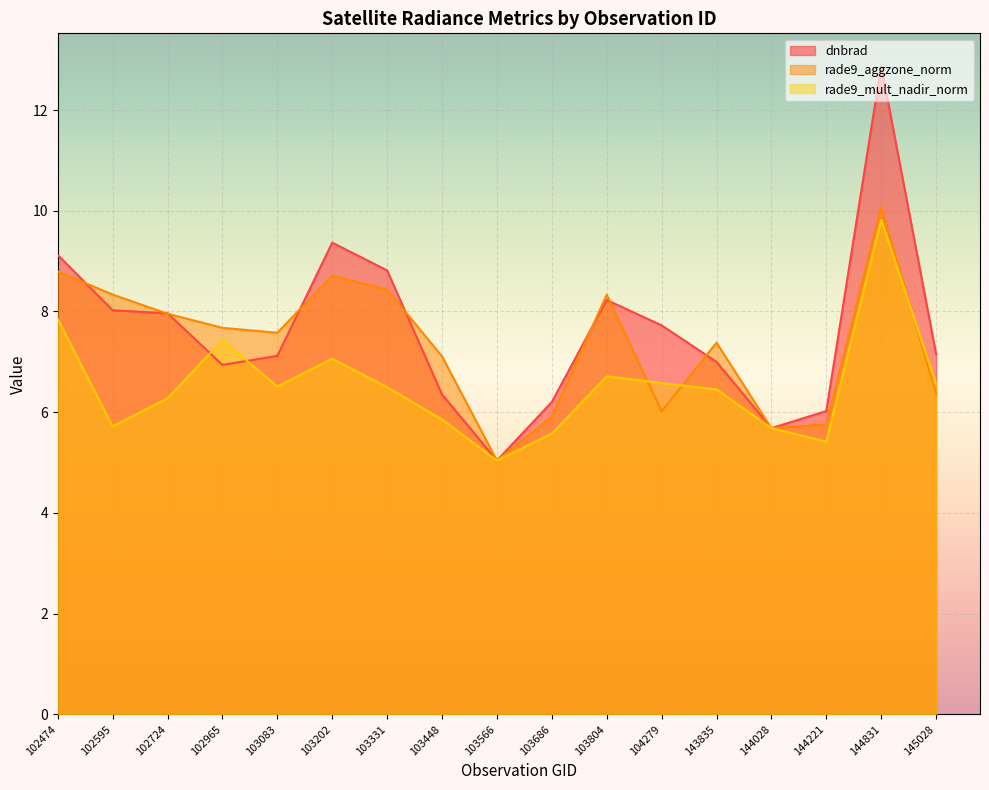

List the labels in order of dnbrad value, smallest first.

103566, 144028, 144221, 103686, 103448, 102965, 143835, 103083, 145028, 104279, 102724, 102595, 103804, 103331, 102474, 103202, 144831